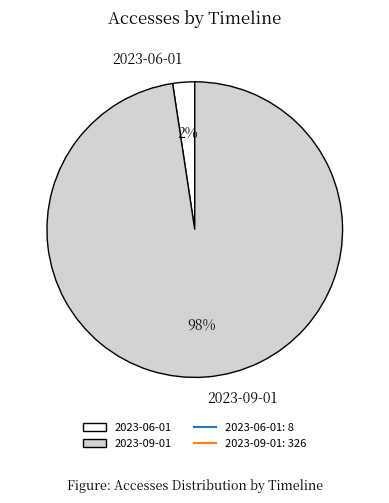

How many slices are in this pie chart?

2